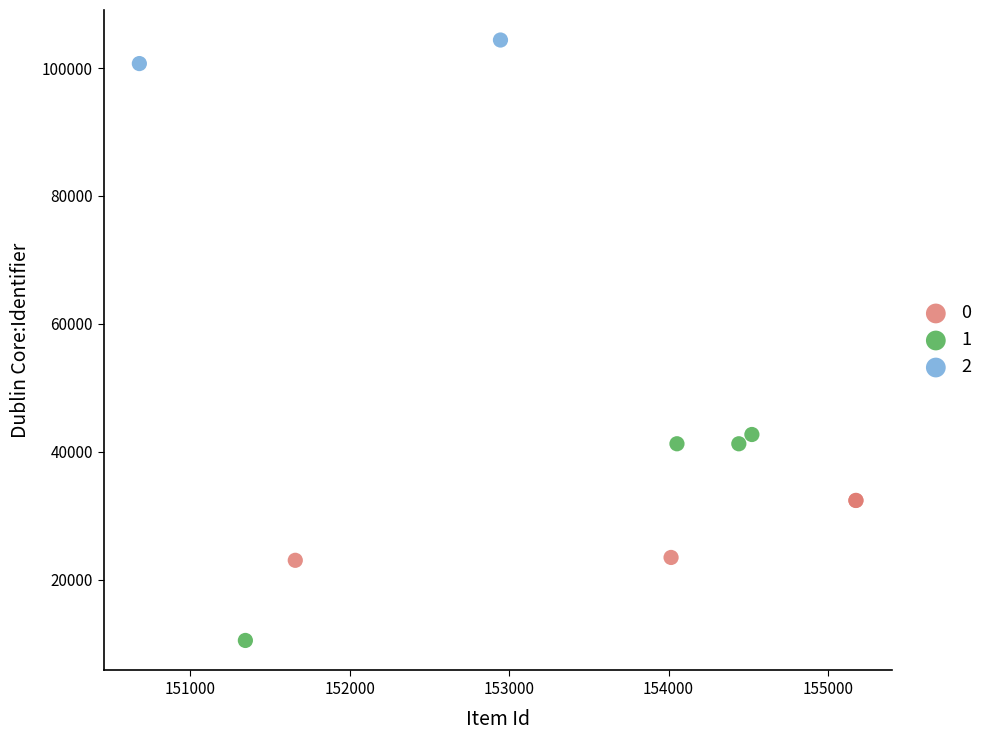

What are all the series names shown in the legend?

0, 1, 2